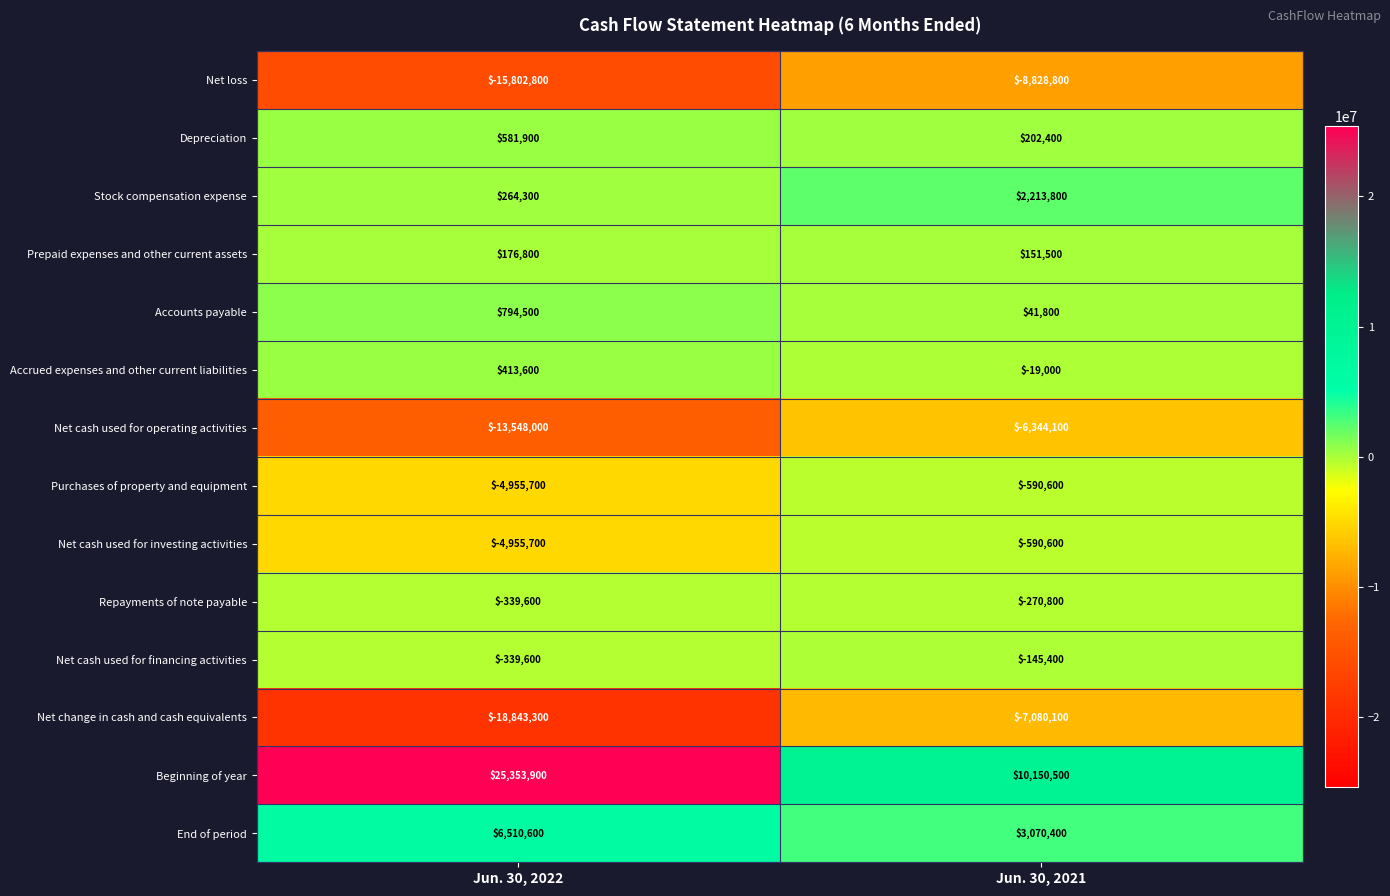

Is the value of Net cash used for financing activities at Jun. 30, 2021 greater than the value of Repayments of note payable at Jun. 30, 2022?

Yes